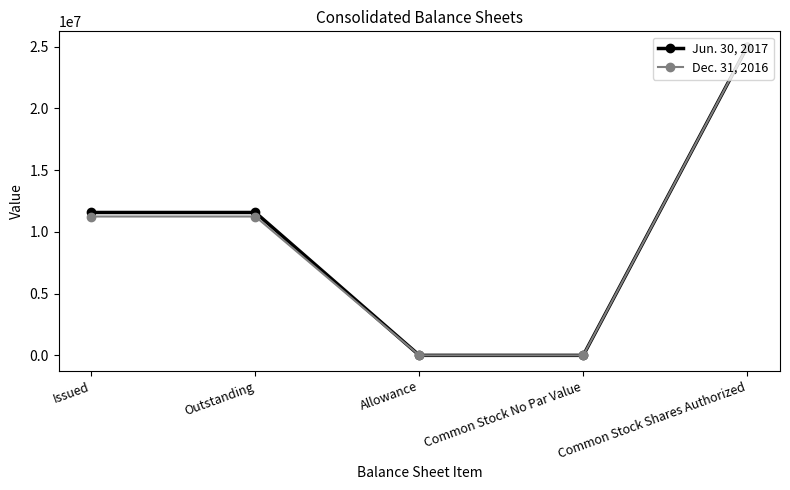

What is the maximum value shown in the chart?

25000000